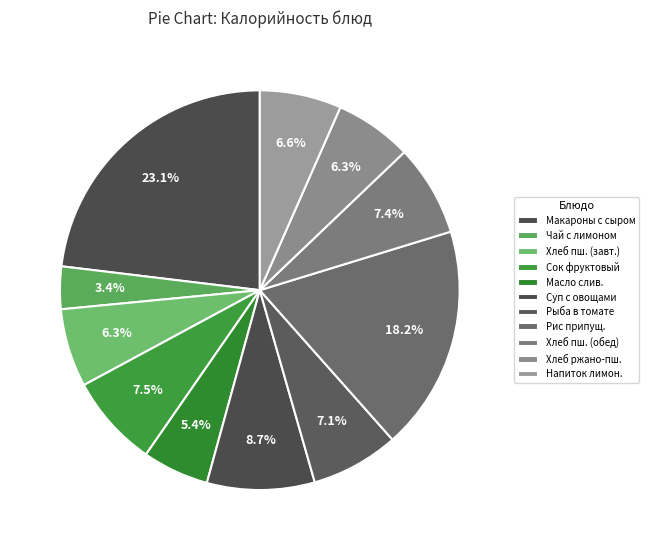

How many segments does this pie chart have?

11